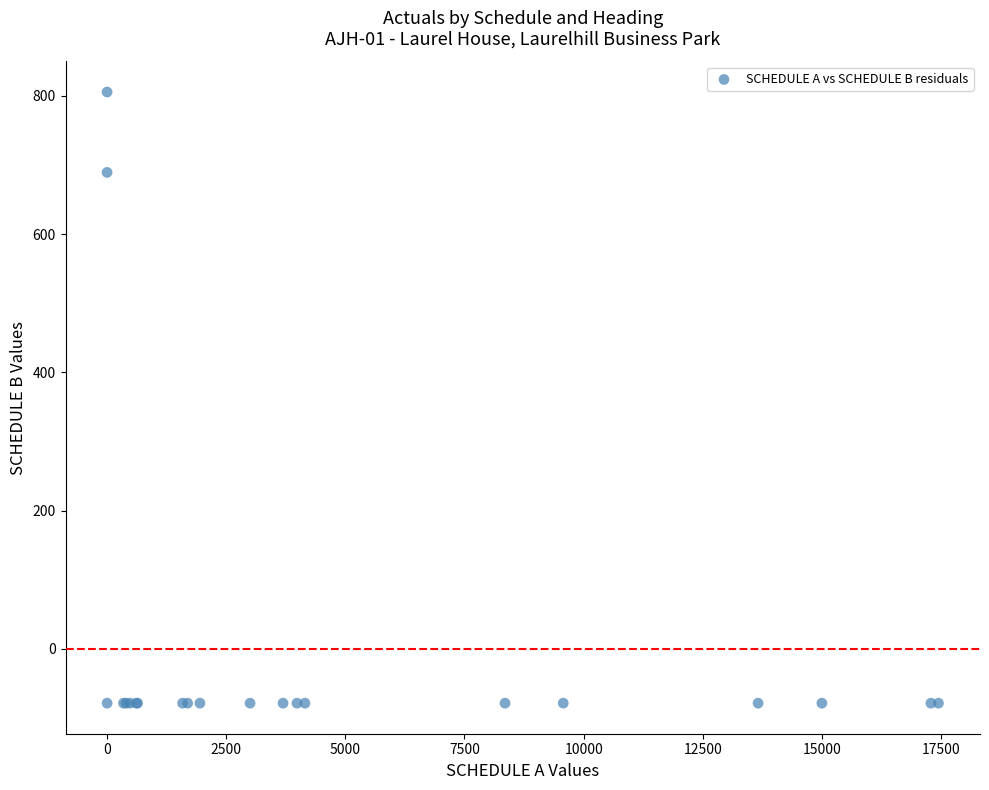

What Y value in the scatter plot is closest to 363?

689.3